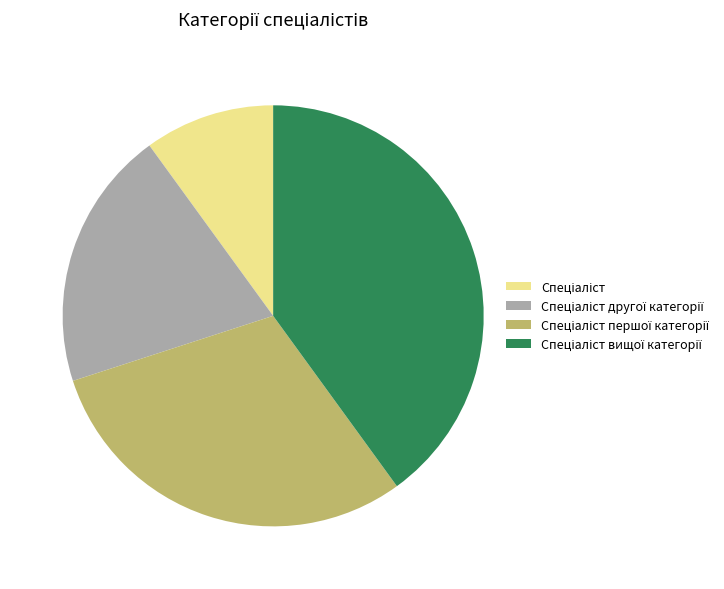

Is there any slice that represents more than half of the pie?

No